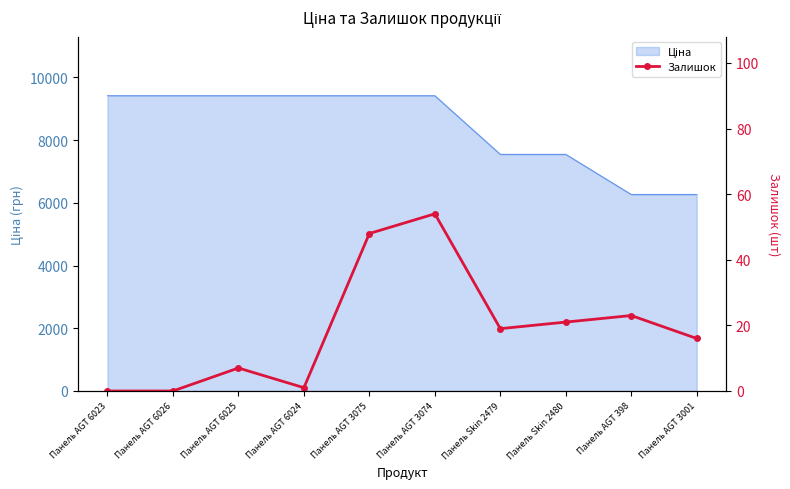

Reading right to left, transcribe all the data shown in this chart.

16	23	21	19	54	48	1	7	0	0